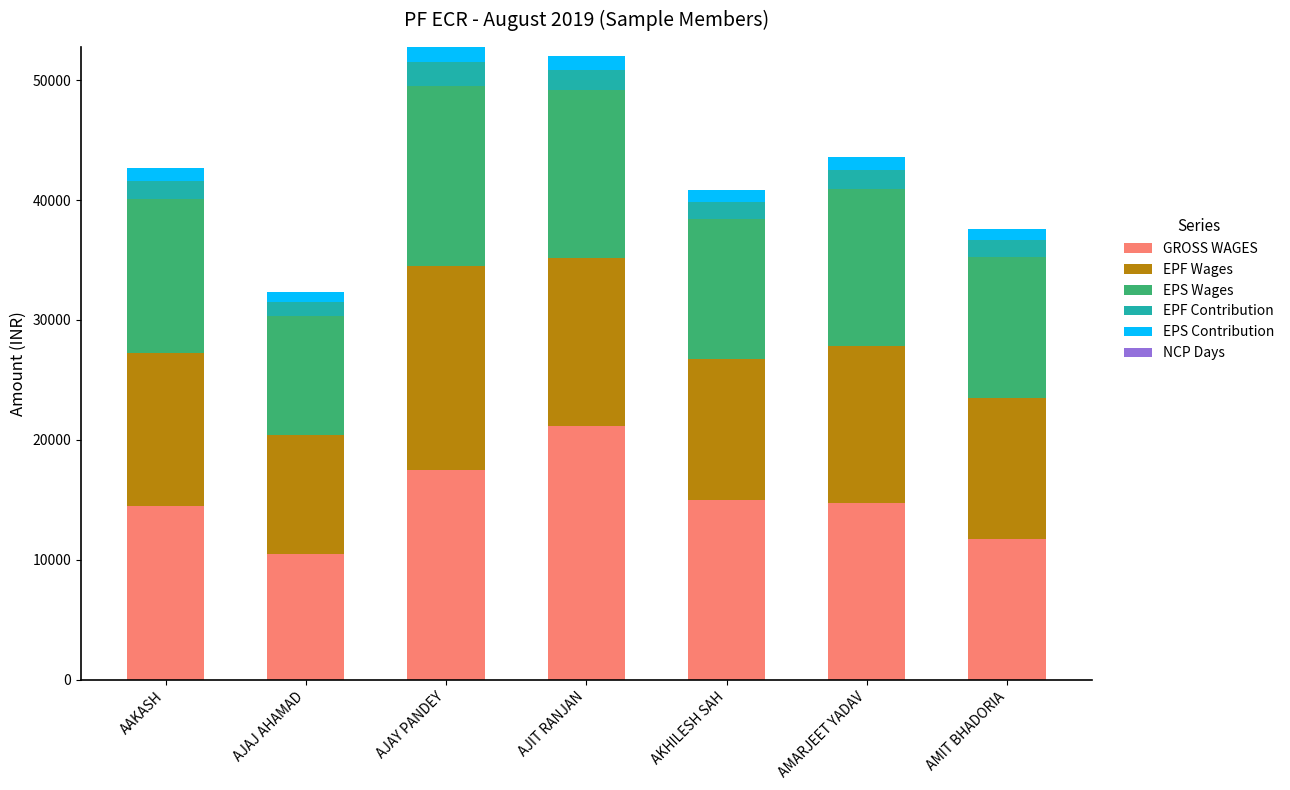

True or false: GROSS WAGES has a value of 8847 at AMARJEET YADAV.

False